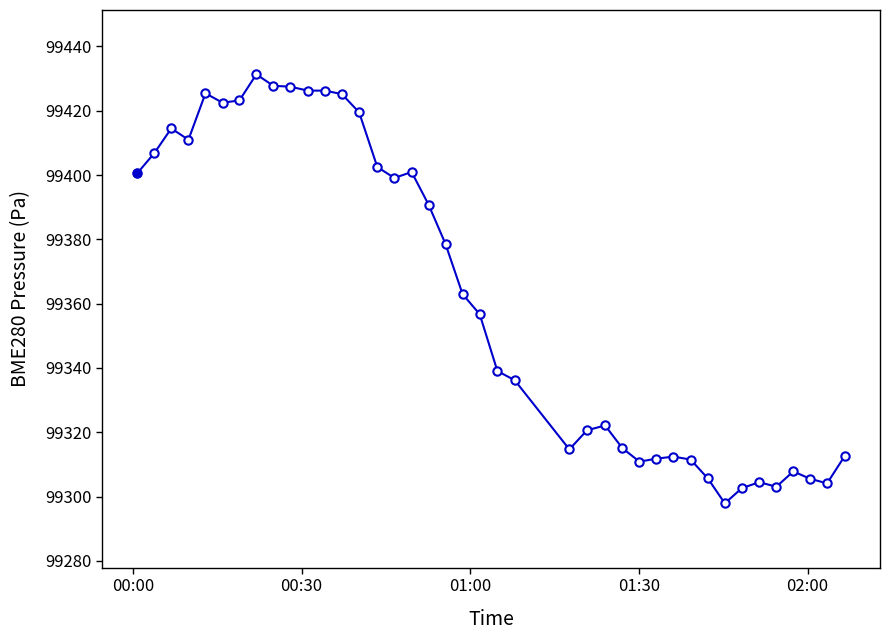

What is the value of the 36th point from the left?

99303.1